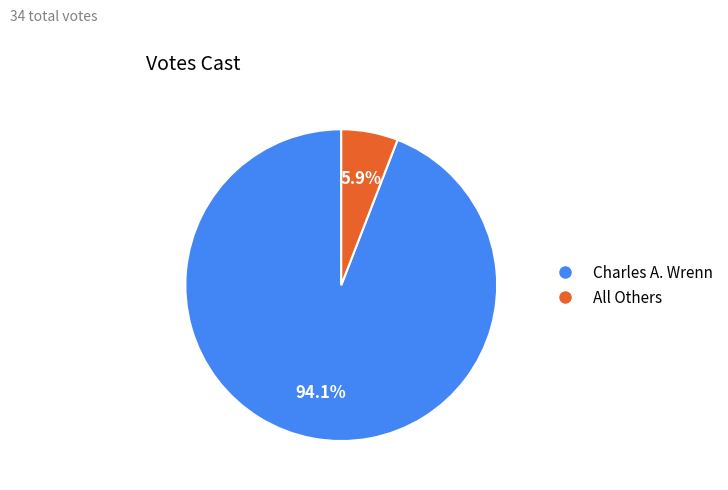

Is there any slice that represents more than half of the pie?

Yes